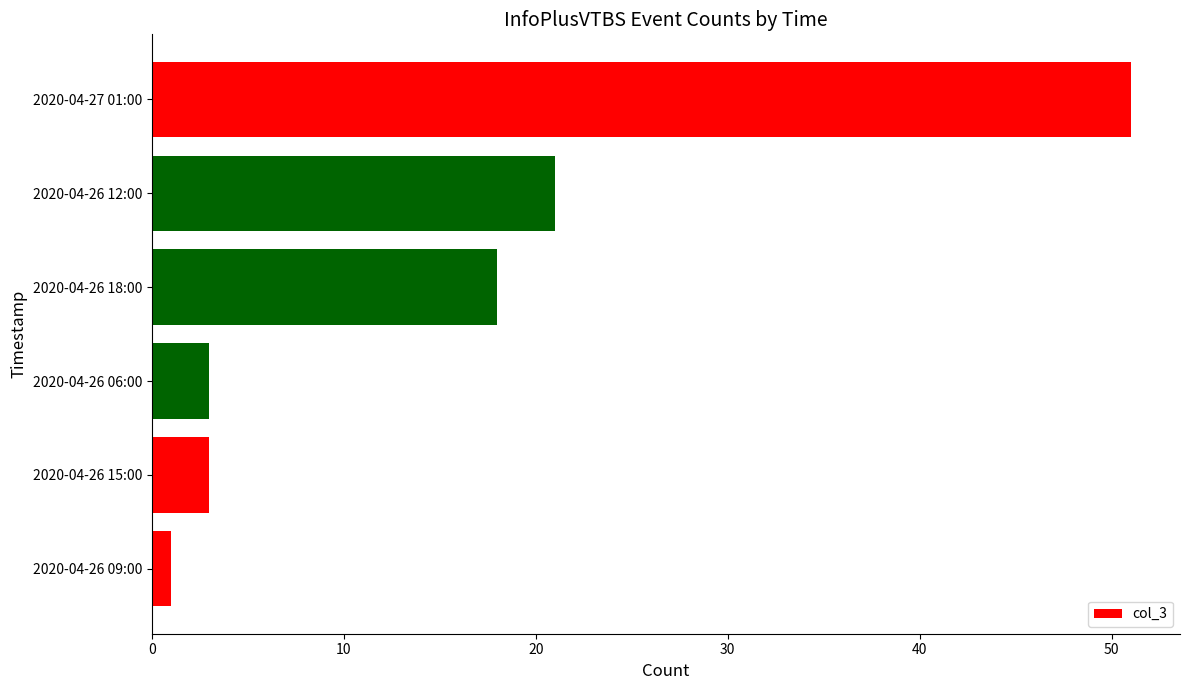

Between 2020-04-26 06:00 and 2020-04-27 01:00, which is larger?

2020-04-27 01:00